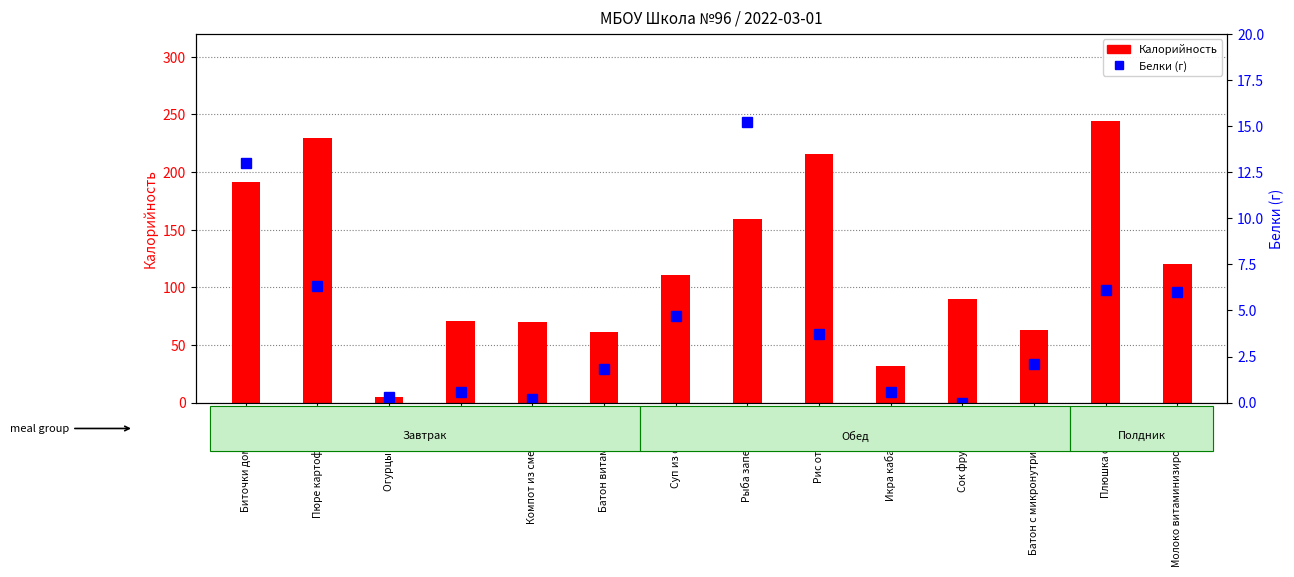

Read the Белки (г) value at Икра кабачковая.

0.6